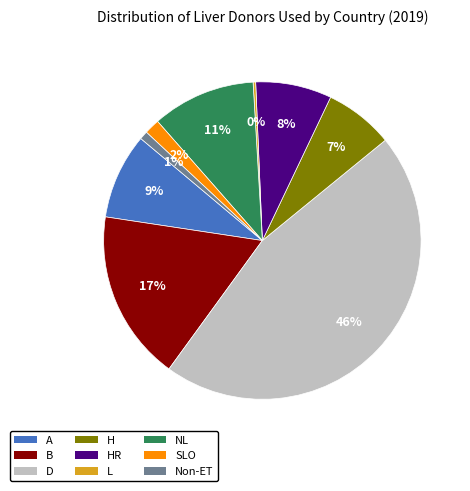

Is B the majority of the pie?

No